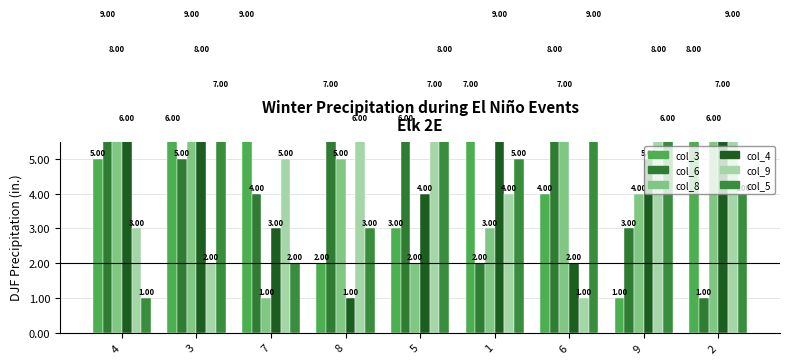

Rank the series at 7 from highest to lowest value.

col_3, col_9, col_6, col_4, col_5, col_8